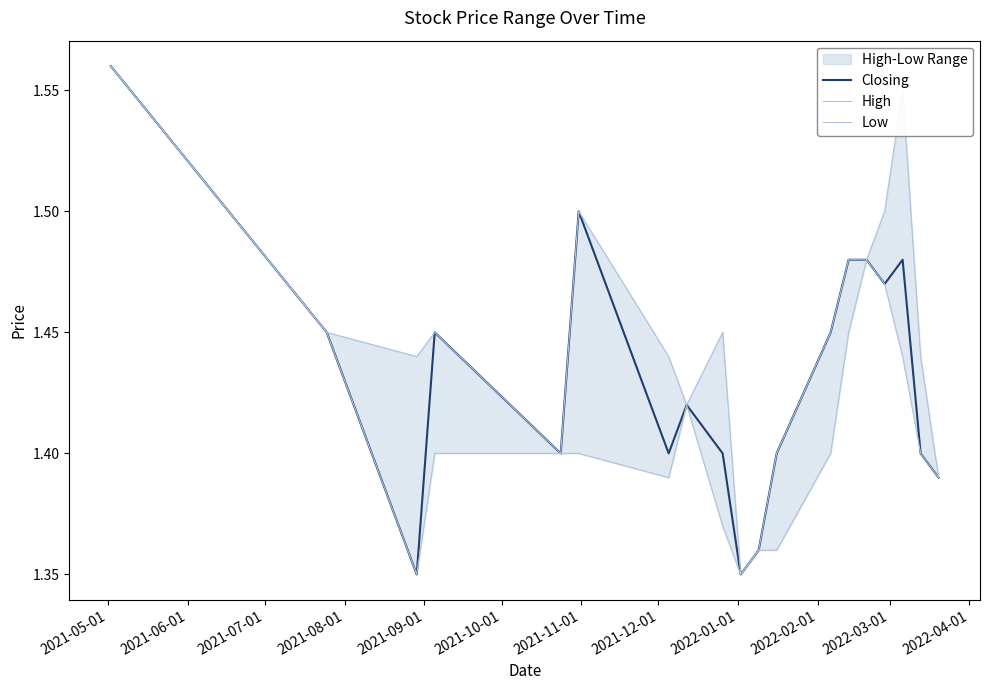

Reading left to right, what are all the values shown in this chart?

Closing: 1.6	1.4	1.4	1.4	1.4	1.5	1.4	1.4	1.4	1.4	1.4	1.4	1.4	1.5	1.5	1.5	1.5	1.4	1.4
High: 1.6	1.4	1.4	1.4	1.4	1.5	1.4	1.4	1.4	1.4	1.4	1.4	1.4	1.5	1.5	1.5	1.6	1.4	1.4
Low: 1.6	1.4	1.4	1.4	1.4	1.4	1.4	1.4	1.4	1.4	1.4	1.4	1.4	1.4	1.5	1.5	1.4	1.4	1.4